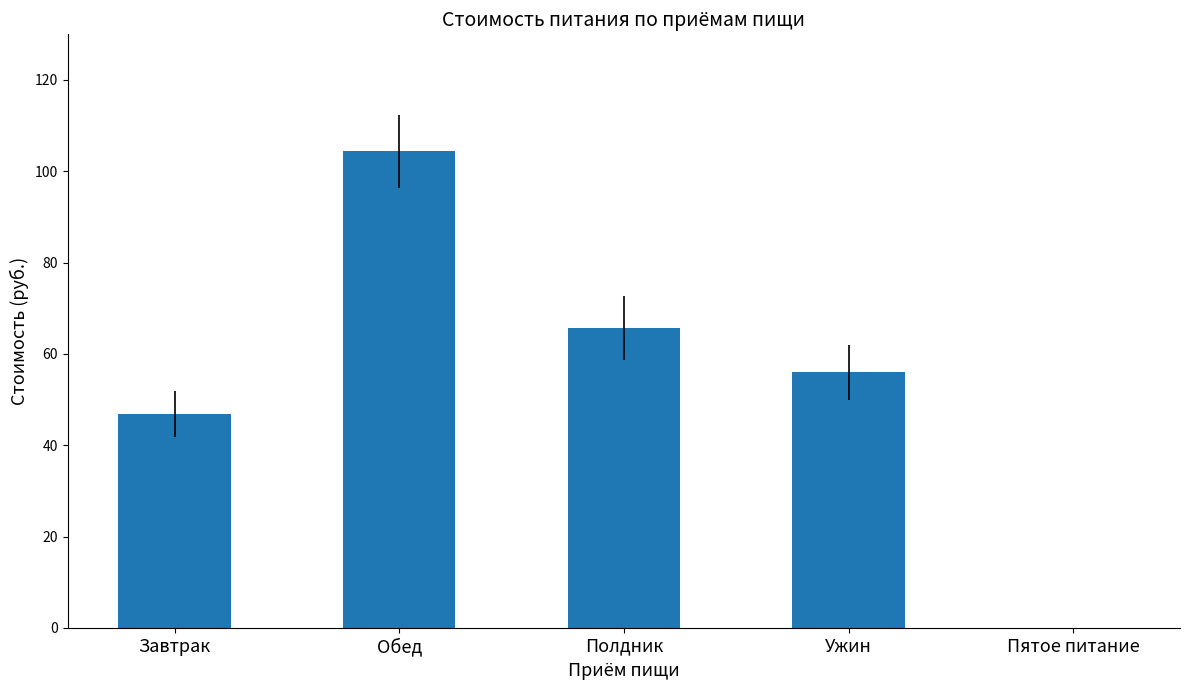

What is the sum of the values at Полдник and Ужин?

121.7